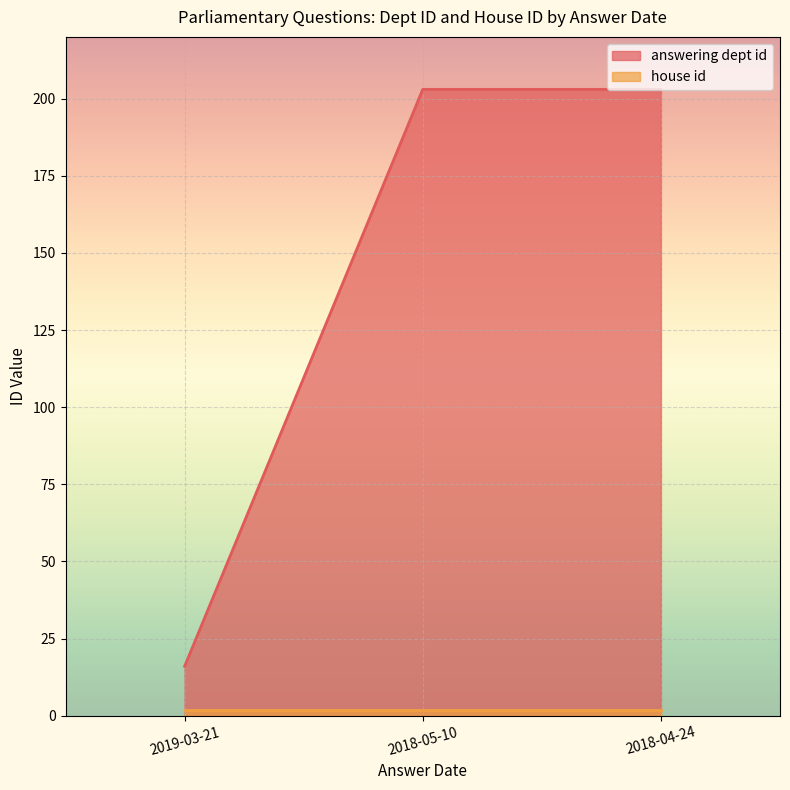

What is the label of the 2nd point from the left?

2018-05-10